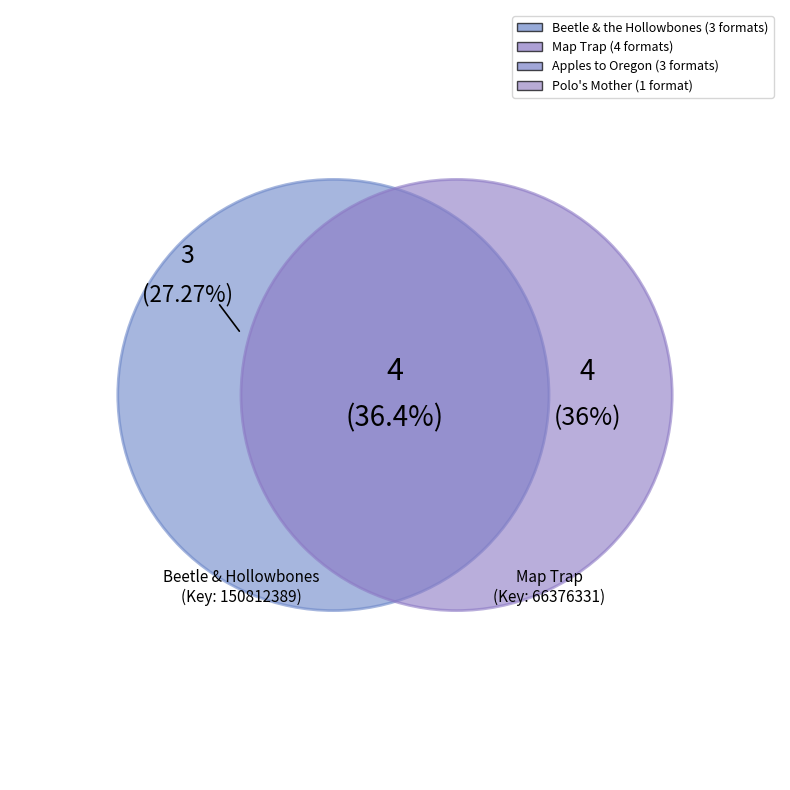

What is the change in value from Map Trap to Polo's Mother?

-3